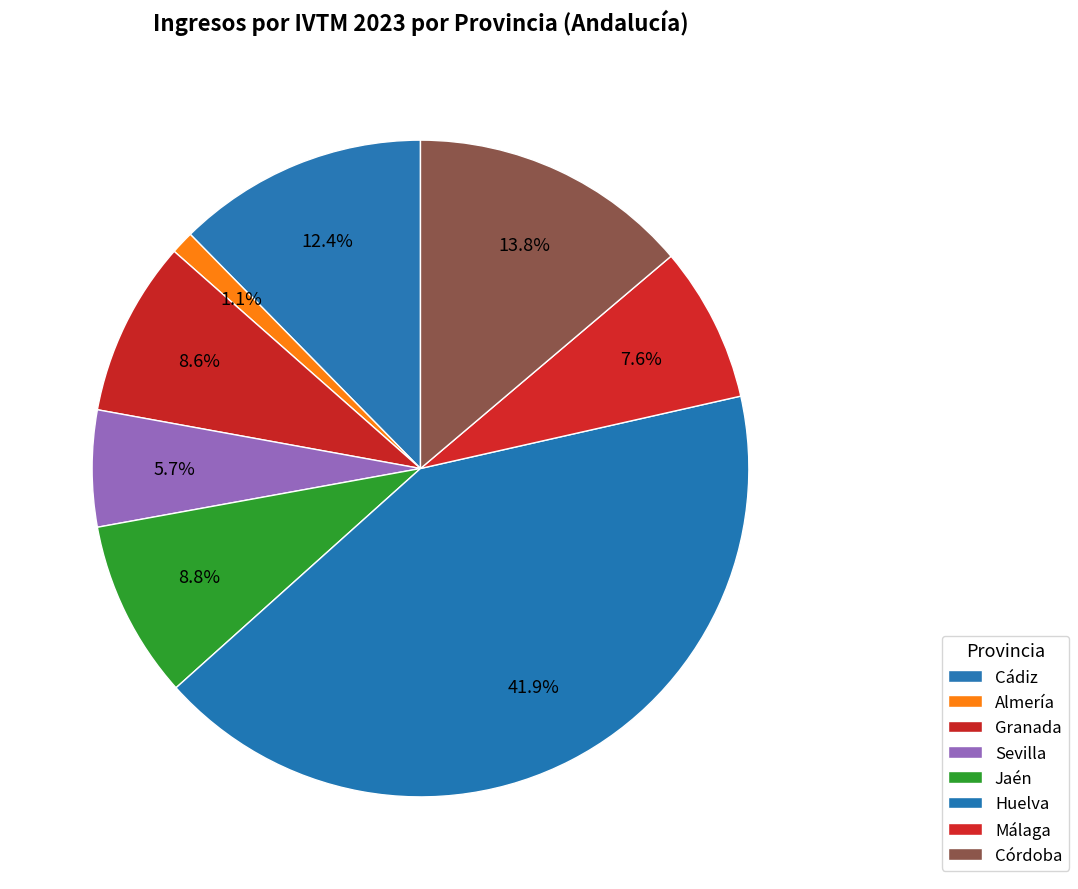

To the nearest percent, what is the difference between the Sevilla and Córdoba slice percentages?

8%